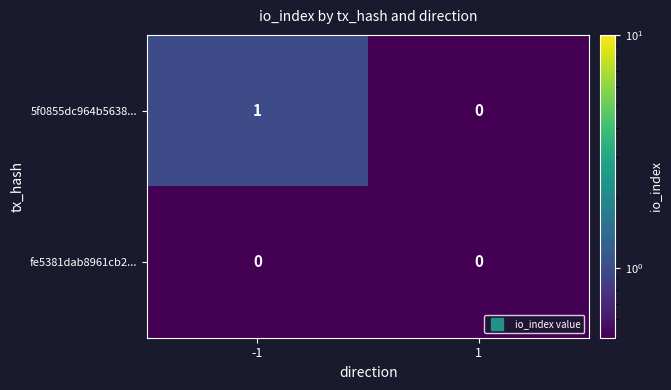

The value of 5f0855dc964b5638... at -1 is 1. True or false?

True